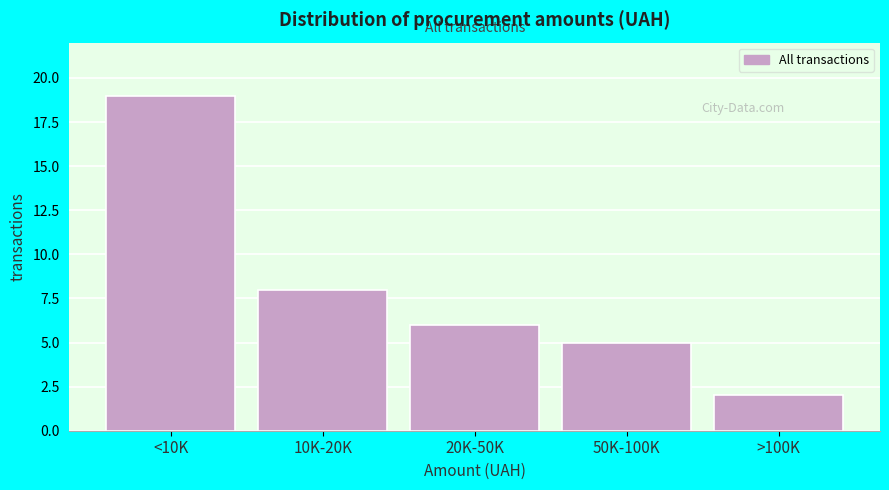

Reading right to left, list all the values displayed in this chart.

2	5	6	8	19